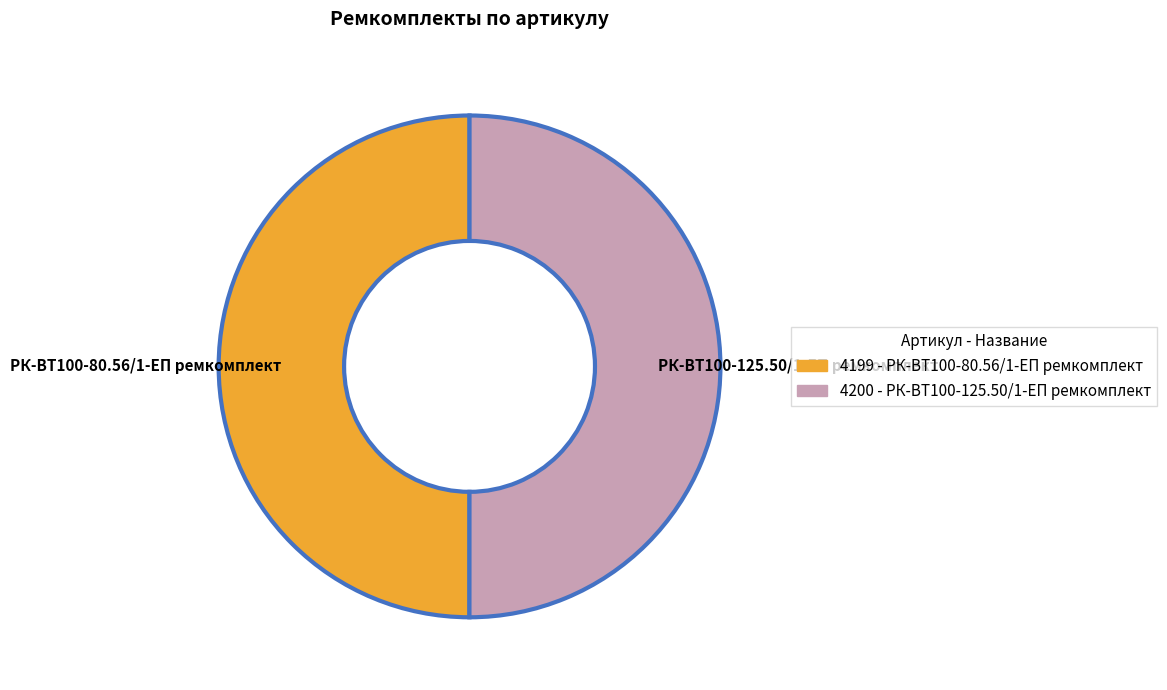

Combined, do РК-ВТ100-80.56/1-ЕП ремкомплект and РК-ВТ100-125.50/1-ЕП ремкомплект account for over 50%?

Yes